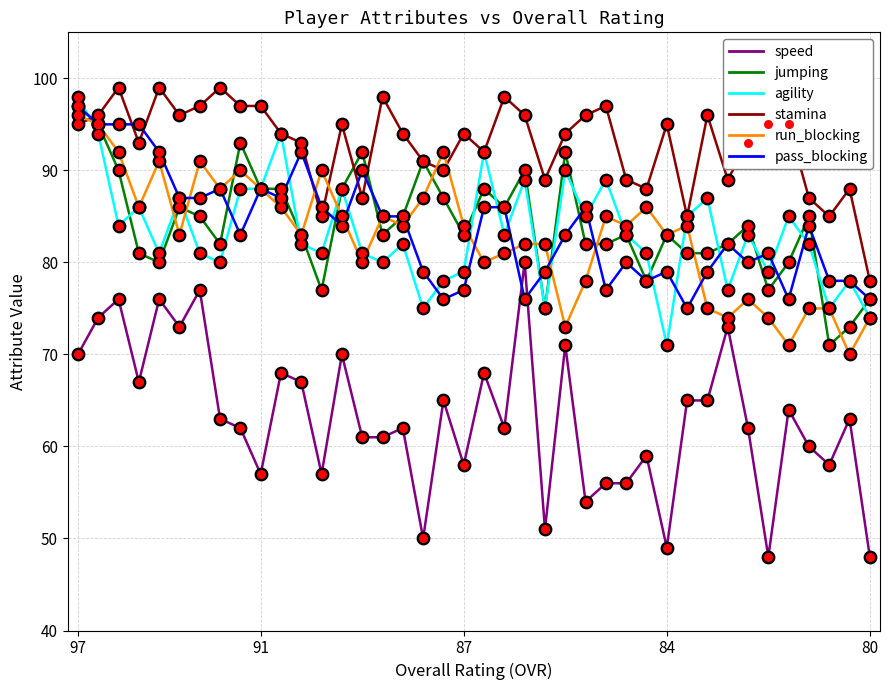

Which series has the largest range (max minus min)?

speed